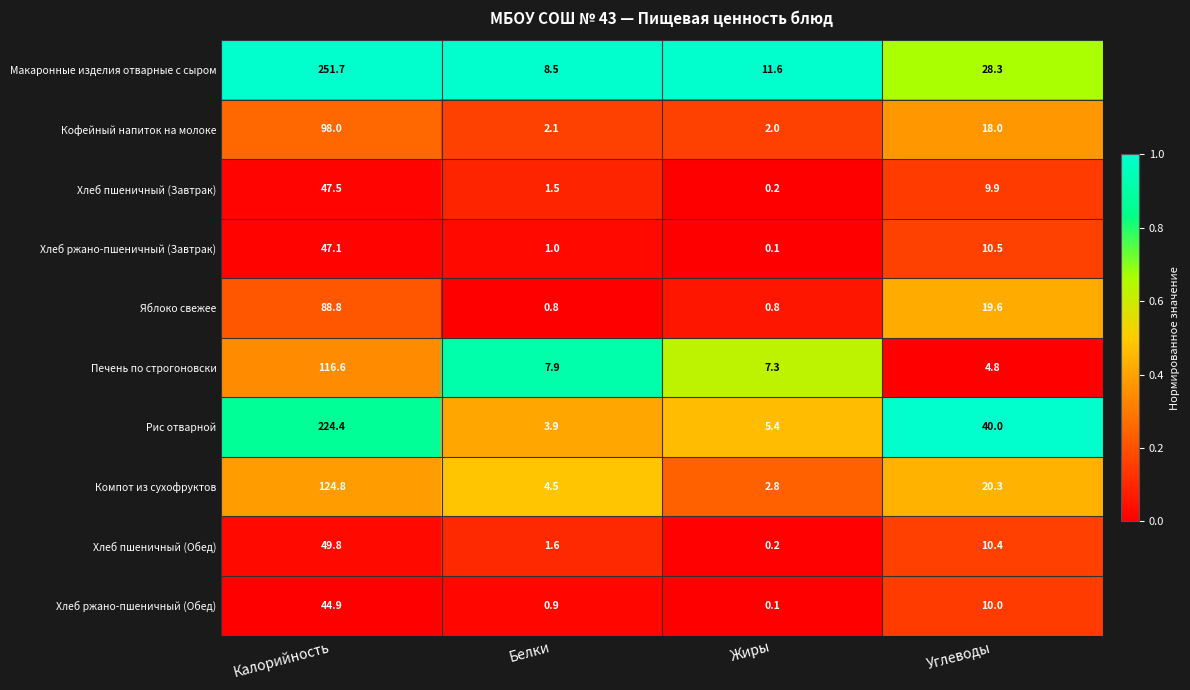

List the series in order of their peak value, lowest first.

Хлеб ржано-пшеничный (Обед), Хлеб ржано-пшеничный (Завтрак), Хлеб пшеничный (Завтрак), Хлеб пшеничный (Обед), Яблоко свежее, Кофейный напиток на молоке, Печень по строгоновски, Компот из сухофруктов, Рис отварной, Макаронные изделия отварные с сыром